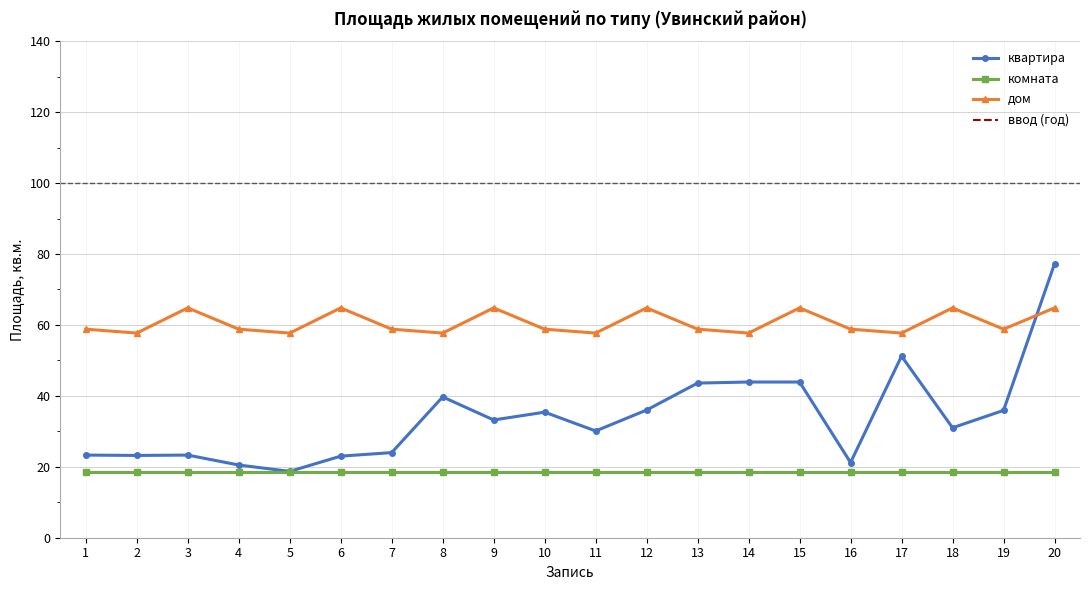

What are all the series names shown in the legend?

квартира, комната, дом, ввод (год)